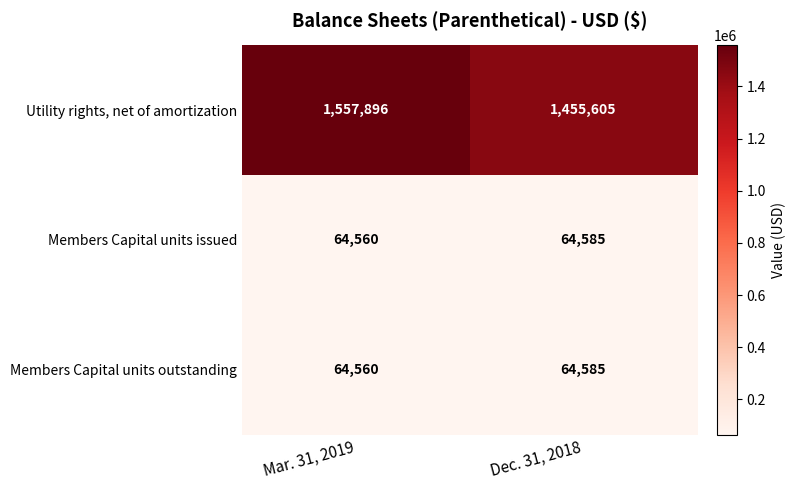

Reading right to left, what are all the values shown in this chart?

Utility rights, net of amortization: 1455605	1557896
Members Capital units issued: 64585	64560
Members Capital units outstanding: 64585	64560